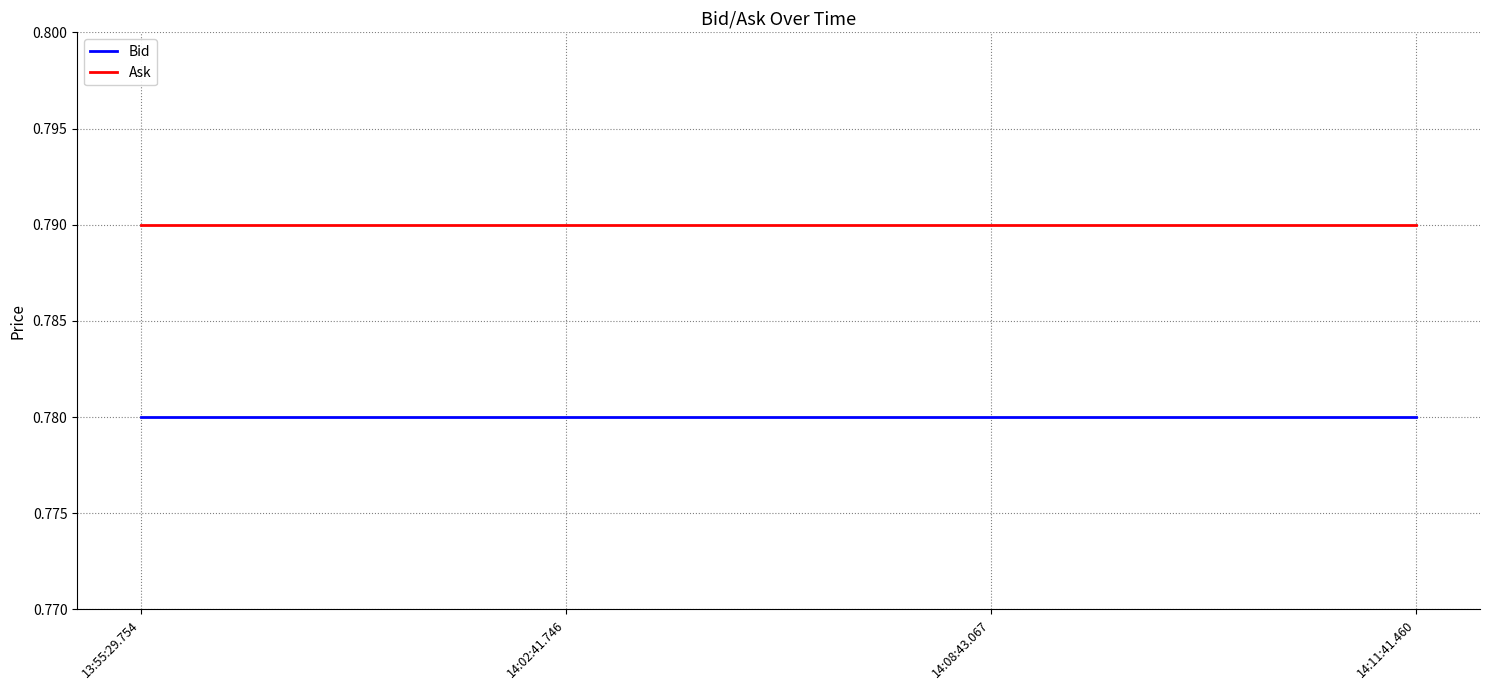

Rank the series by their maximum value, from highest to lowest.

Ask, Bid